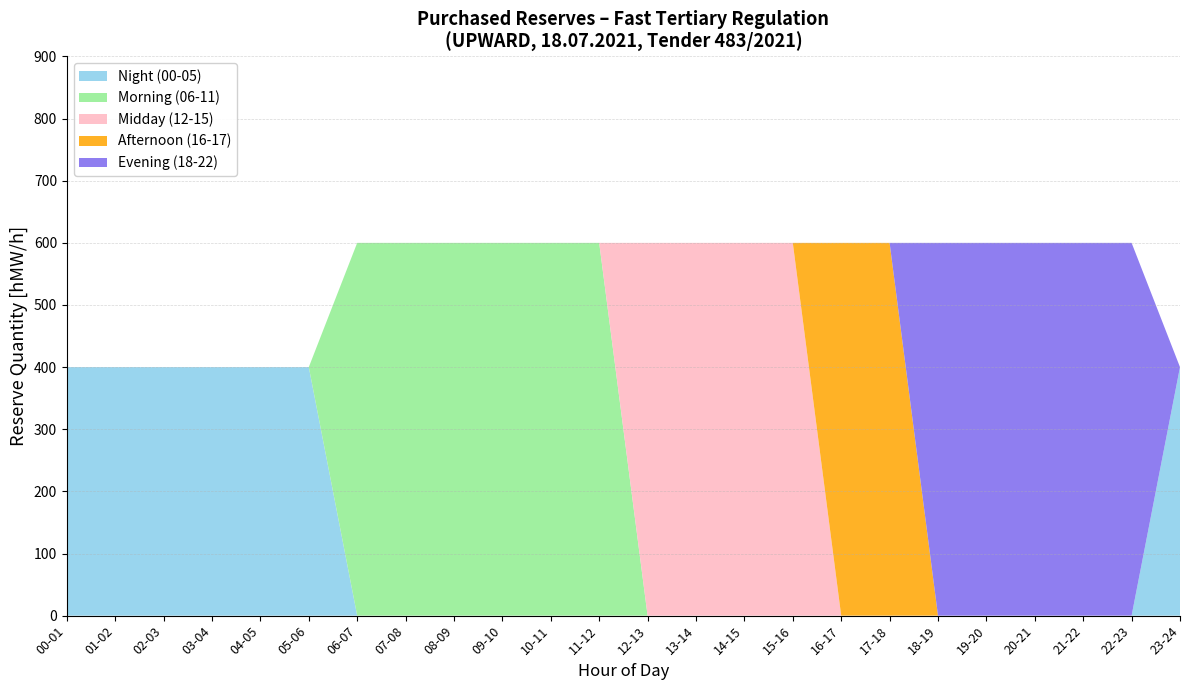

What is the total value across all series at 09-10?

600